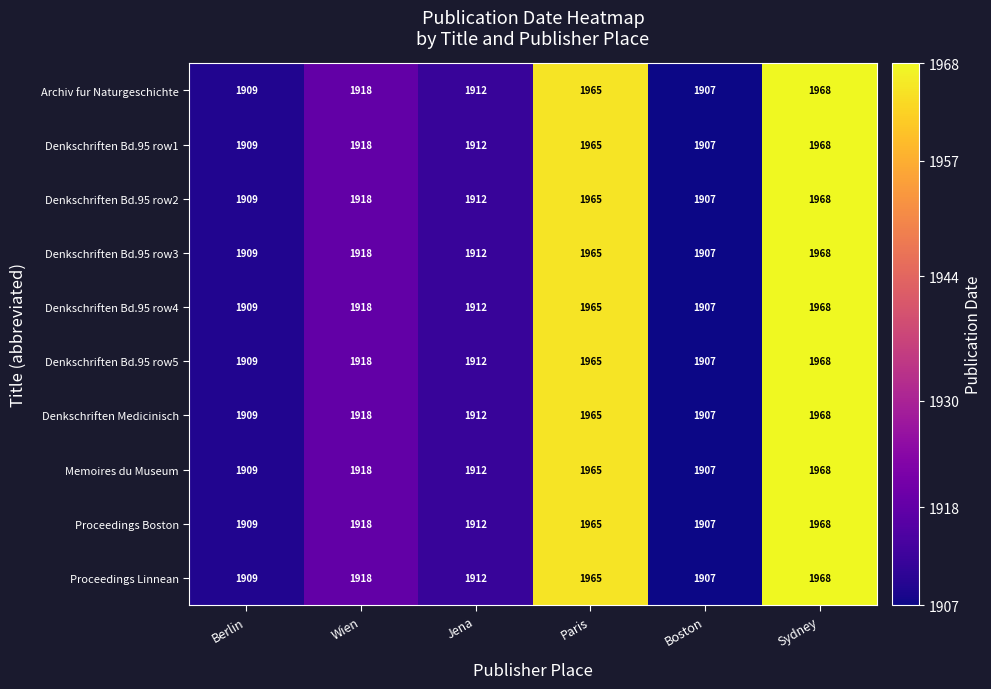

List the labels in order of Proceedings Linnean value, smallest first.

Boston, Berlin, Jena, Wien, Paris, Sydney